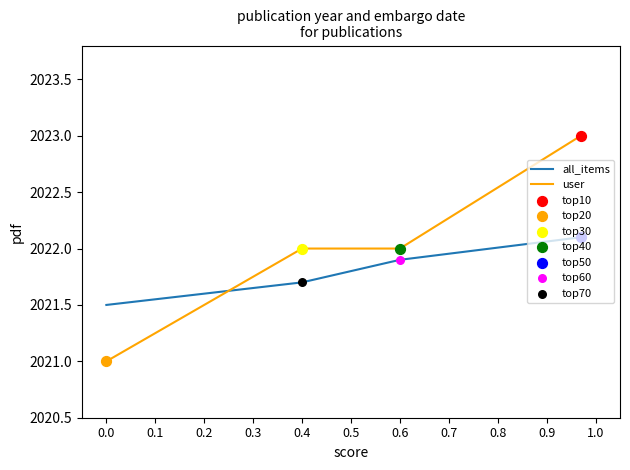

Which series has the largest range (max minus min)?

user